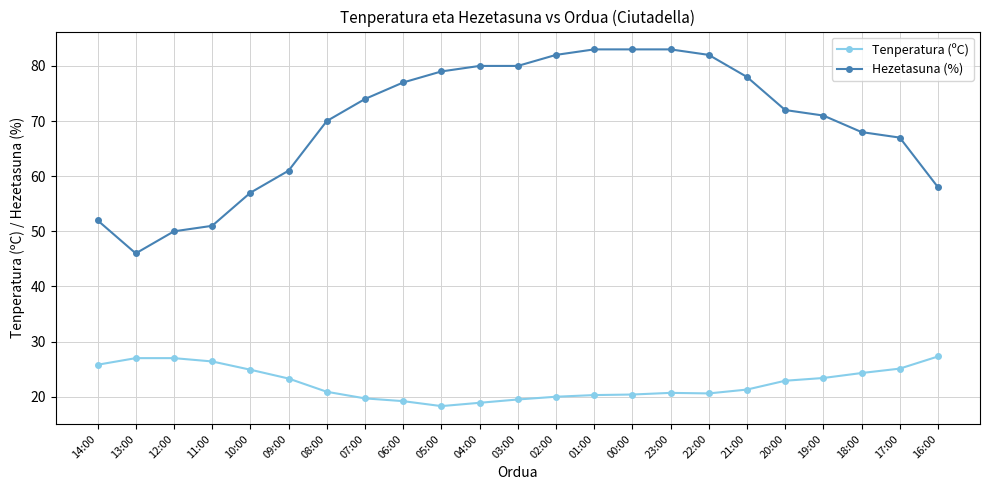

How many series are shown in this chart?

2